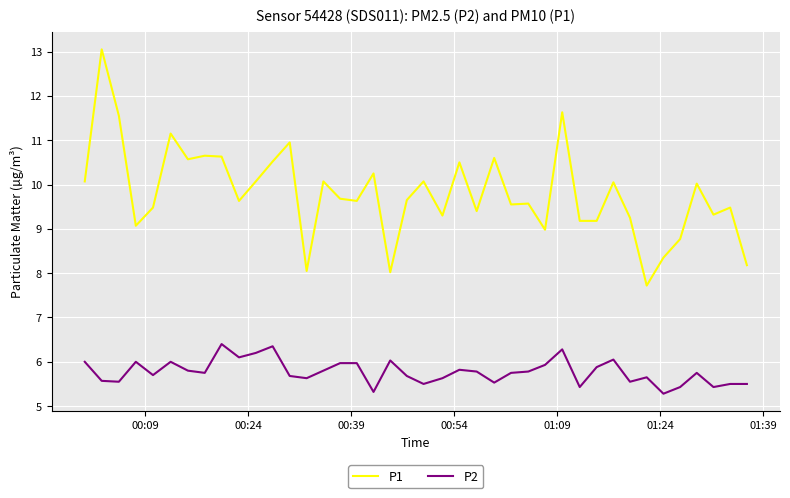

Rank the series by their average value, from highest to lowest.

P1, P2